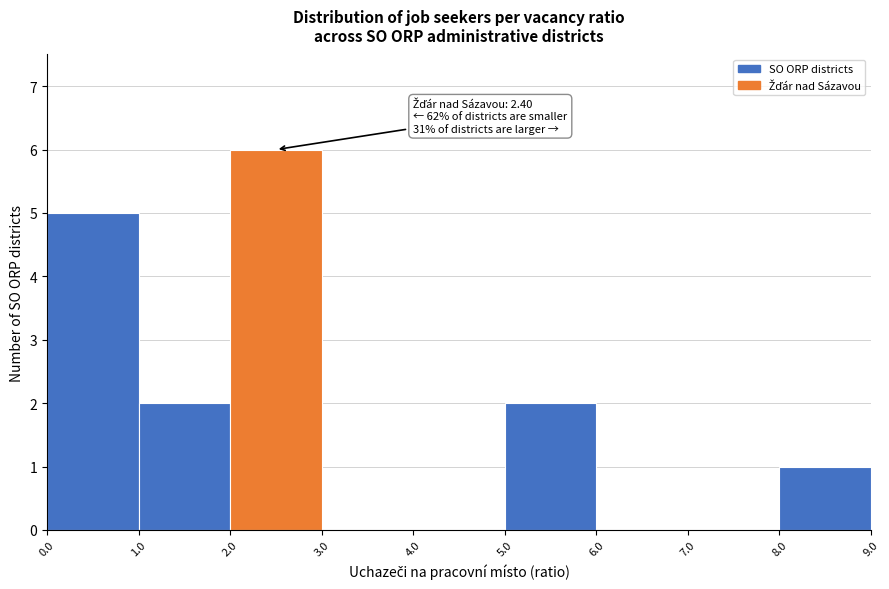

Which range on the x-axis has the tallest bar?

2.0 to 3.0